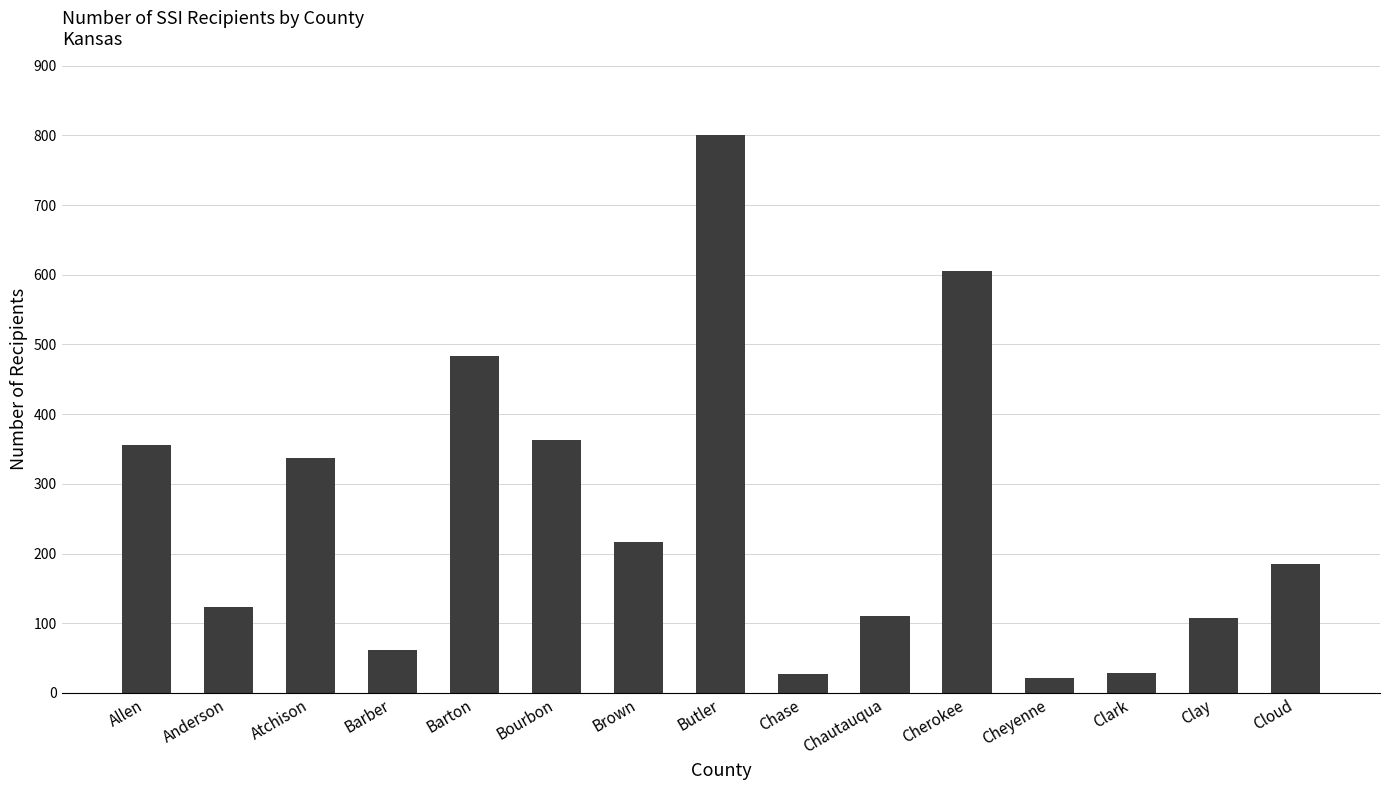

What is the change in value from Barton to Cherokee?

+123